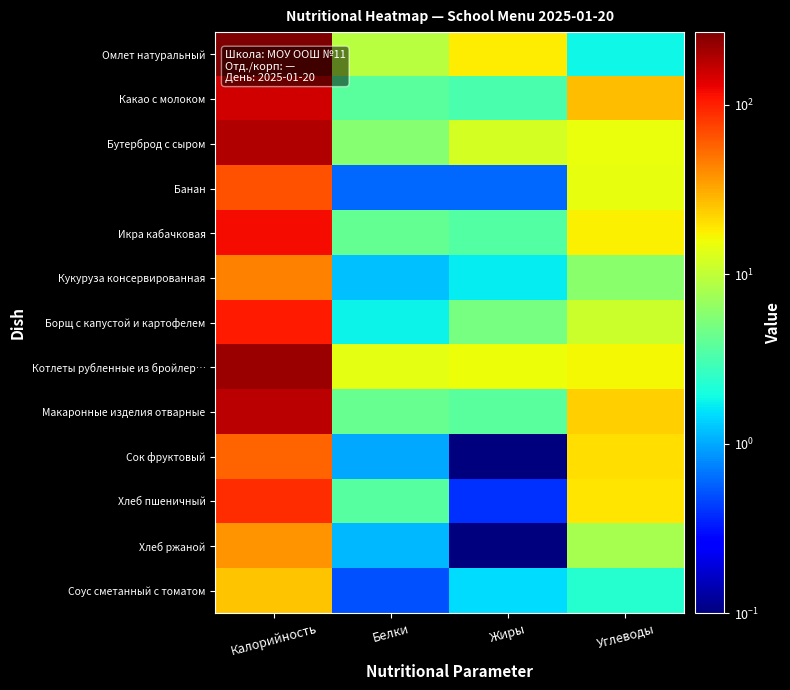

Reading left to right, transcribe all the data shown in this chart.

Омлет натуральный: Калорийность=268.0	Белки=9.3	Жиры=18.0	Углеводы=1.9
Какао с молоком: Калорийность=151.0	Белки=3.8	Жиры=3.2	Углеводы=26.7
Бутерброд с сыром: Калорийность=190.0	Белки=5.8	Жиры=11.9	Углеводы=14.9
Банан: Калорийность=66.3	Белки=0.6	Жиры=0.6	Углеводы=14.6
Икра кабачковая: Калорийность=118.6	Белки=4.1	Жиры=3.5	Углеводы=17.6
Кукуруза консервированная: Калорийность=44.2	Белки=1.2	Жиры=1.7	Углеводы=5.9
Борщ с капустой и картофелем: Калорийность=103.8	Белки=1.8	Жиры=4.9	Углеводы=10.9
Котлеты рубленные из бройлер…: Калорийность=220.0	Белки=14.1	Жиры=15.6	Углеводы=16.5
Макаронные изделия отварные: Калорийность=179.0	Белки=4.2	Жиры=3.8	Углеводы=23.4
Сок фруктовый: Калорийность=56.0	Белки=1.0	Жиры=0.0	Углеводы=20.2
Хлеб пшеничный: Калорийность=90.7	Белки=3.6	Жиры=0.4	Углеводы=19.2
Хлеб ржаной: Калорийность=37.6	Белки=1.1	Жиры=0.0	Углеводы=7.8
Соус сметанный с томатом: Калорийность=25.0	Белки=0.5	Жиры=1.5	Углеводы=2.3